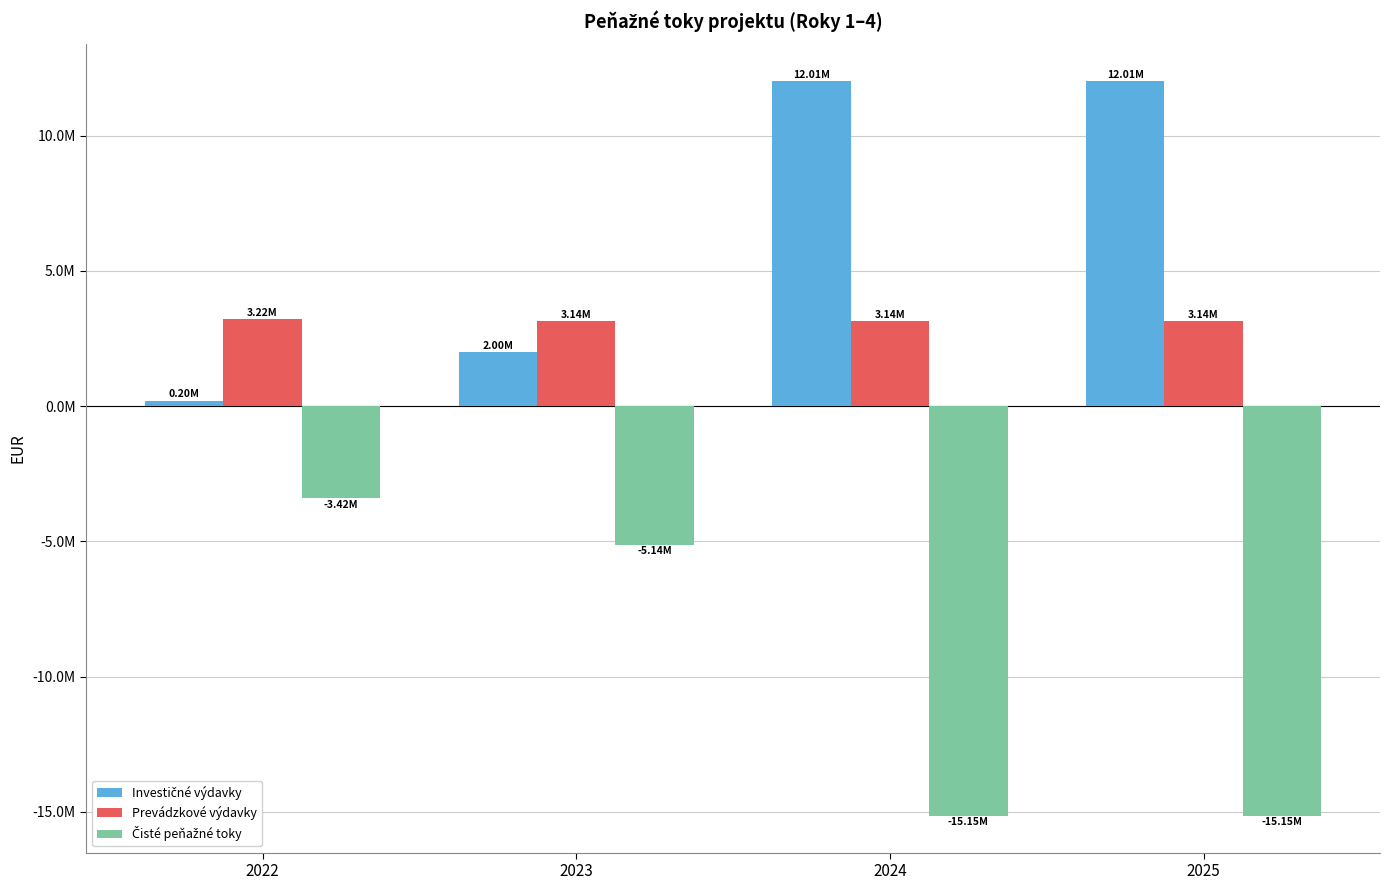

What is the difference between the maximum and minimum values in the Prevádzkové výdavky series?

78779.3